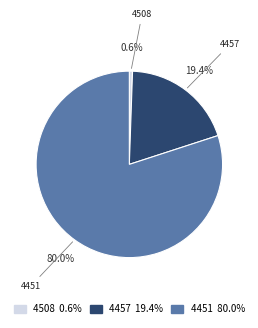

To the nearest percent, what is the difference between the 4451 and 4508 slice percentages?

79%